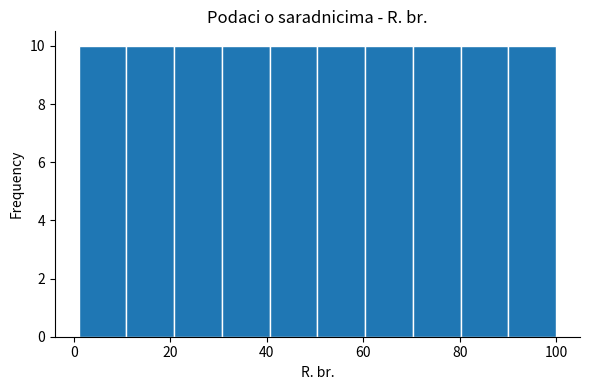

Reading left to right, list every bar in this chart as the range it spans on the x-axis followed by its height. Neither the bar edges nor the heights are printed on the chart, so give them approximately, as read against the axes.

2 to 10: 10
10 to 20: 10
20 to 30: 10
30 to 40: 10
40 to 50: 10
50 to 60: 10
60 to 70: 10
70 to 80: 10
80 to 90: 10
90 to 100: 10